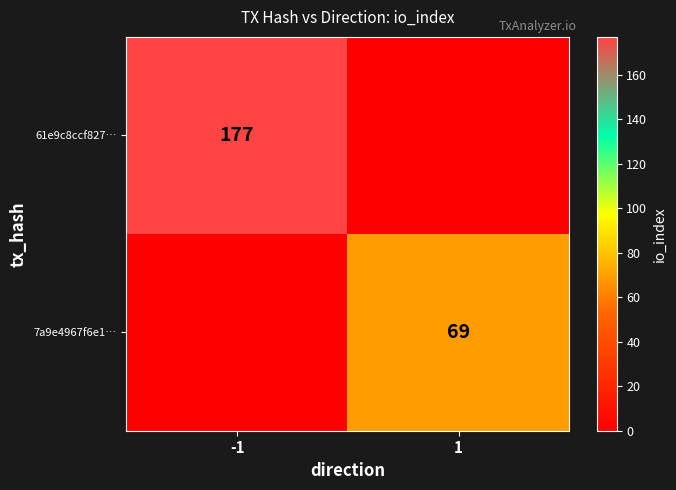

What is the total value across all series at 1?

69